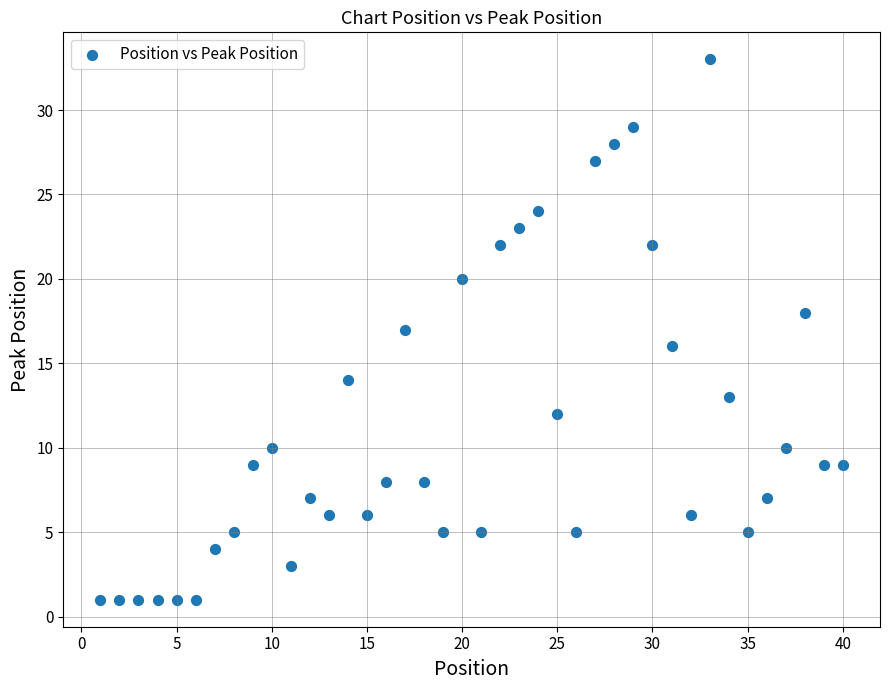

What is the range of X values (max minus min)?

39